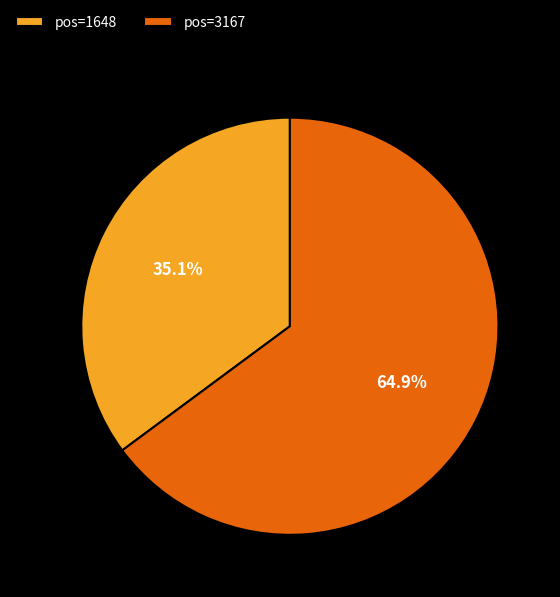

How many slices are in this pie chart?

2